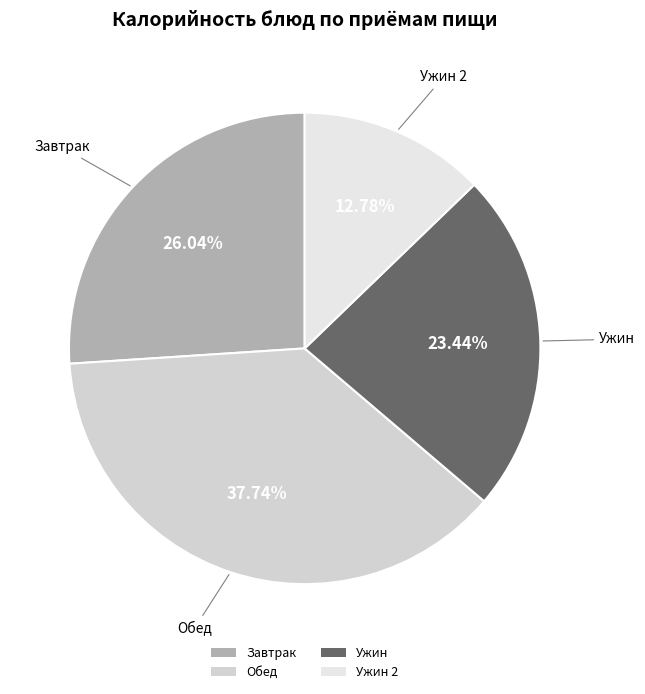

Rank the categories by value from highest to lowest.

Обед, Завтрак, Ужин, Ужин 2